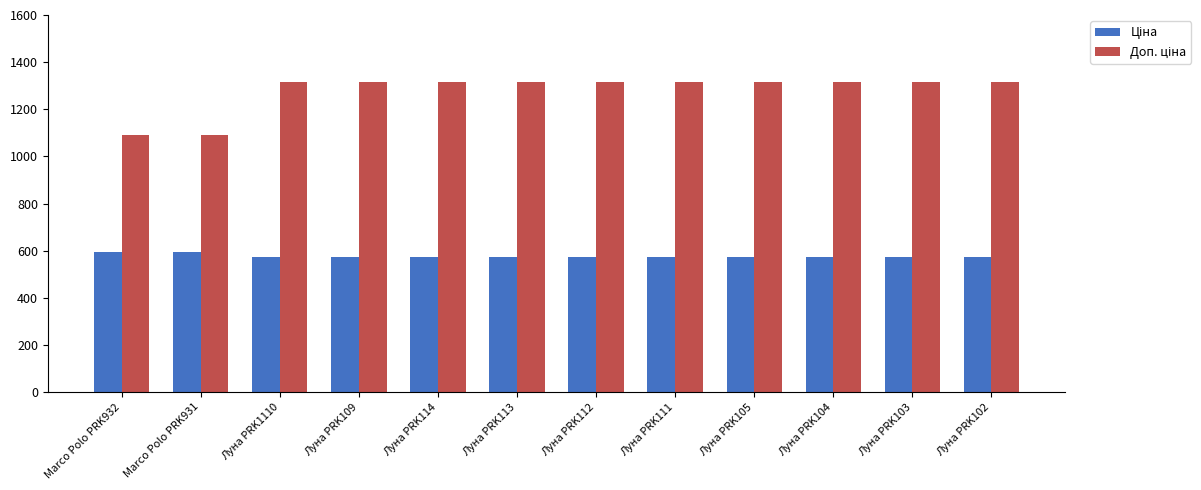

What is the greatest value displayed?

1316.7